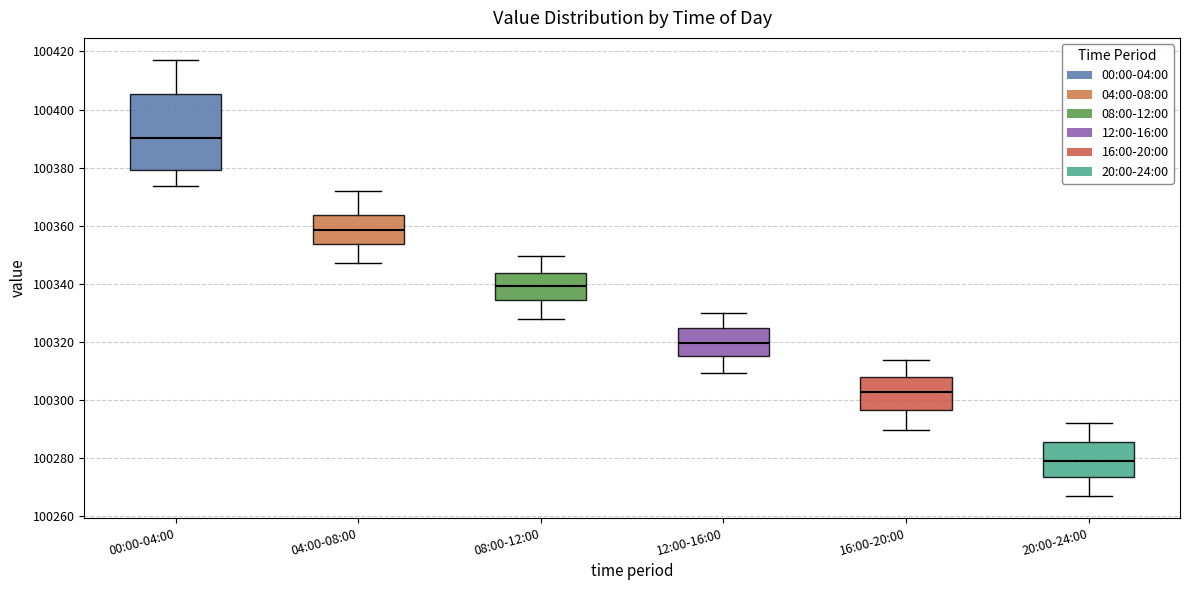

Reading left to right, read every box against the y-axis: the position of its median line, the range the box covers, and the ends of its whiskers. The values are not printed on the chart, so give them approximately, as read against the axis.

00:00-04:00: median 100390, box 100380 to 100406, whiskers 100374 to 100418
04:00-08:00: median 100358, box 100354 to 100364, whiskers 100348 to 100372
08:00-12:00: median 100340, box 100334 to 100344, whiskers 100328 to 100350
12:00-16:00: median 100320, box 100316 to 100324, whiskers 100310 to 100330
16:00-20:00: median 100302, box 100296 to 100308, whiskers 100290 to 100314
20:00-24:00: median 100278, box 100274 to 100286, whiskers 100266 to 100292